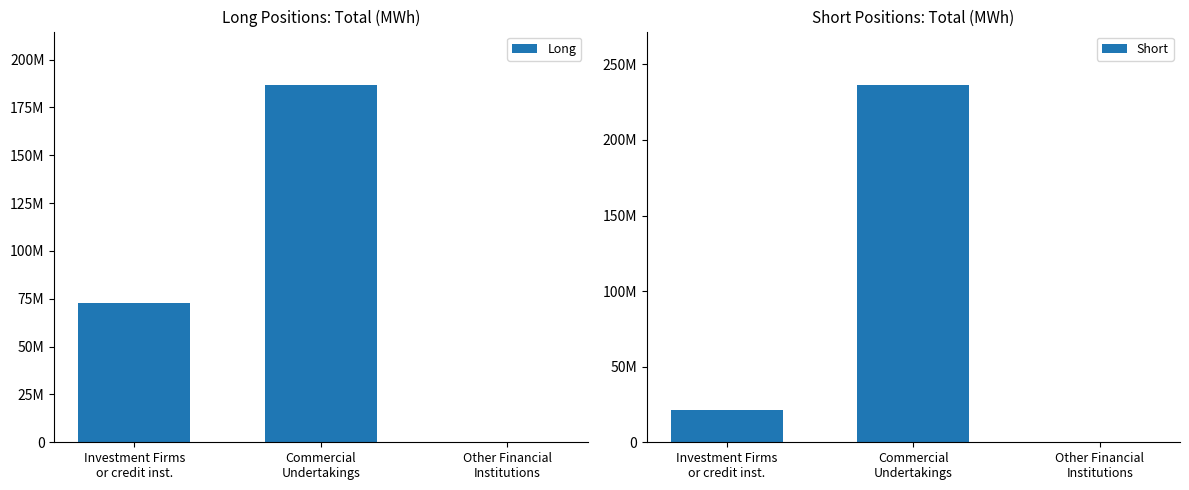

Are the bars horizontal?

No